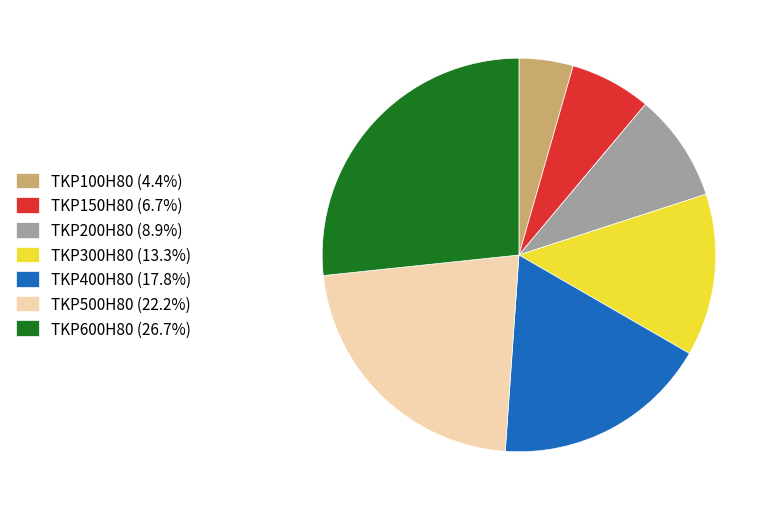

Which slice is the smallest?

TKP100H80